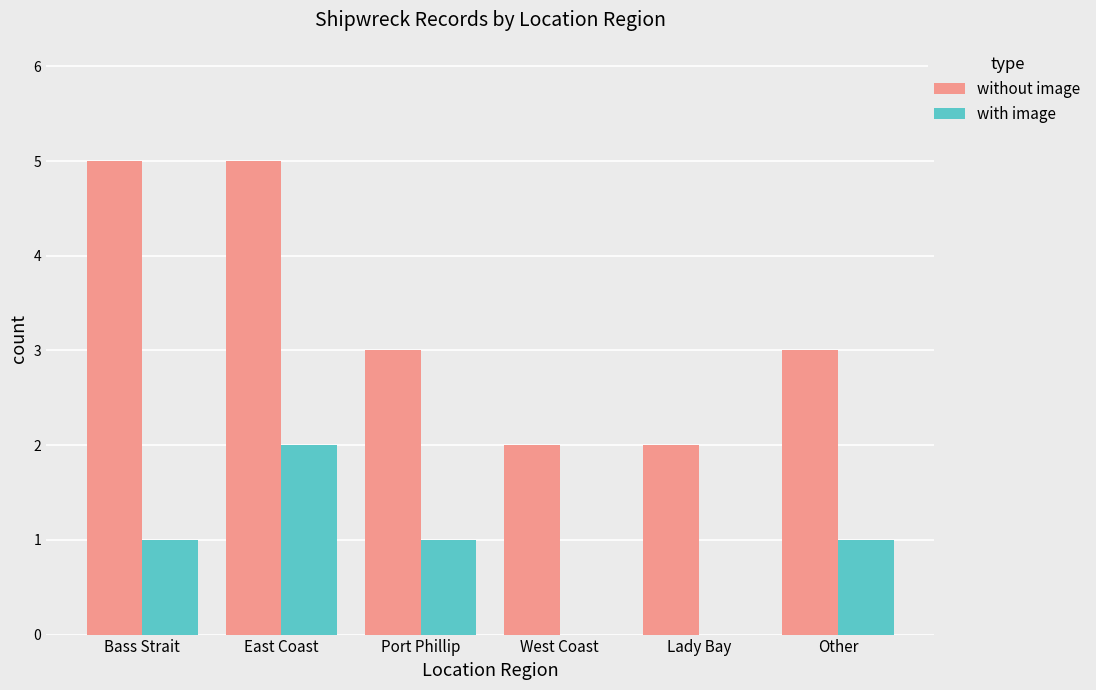

What are all the series names shown in the legend?

without image, with image